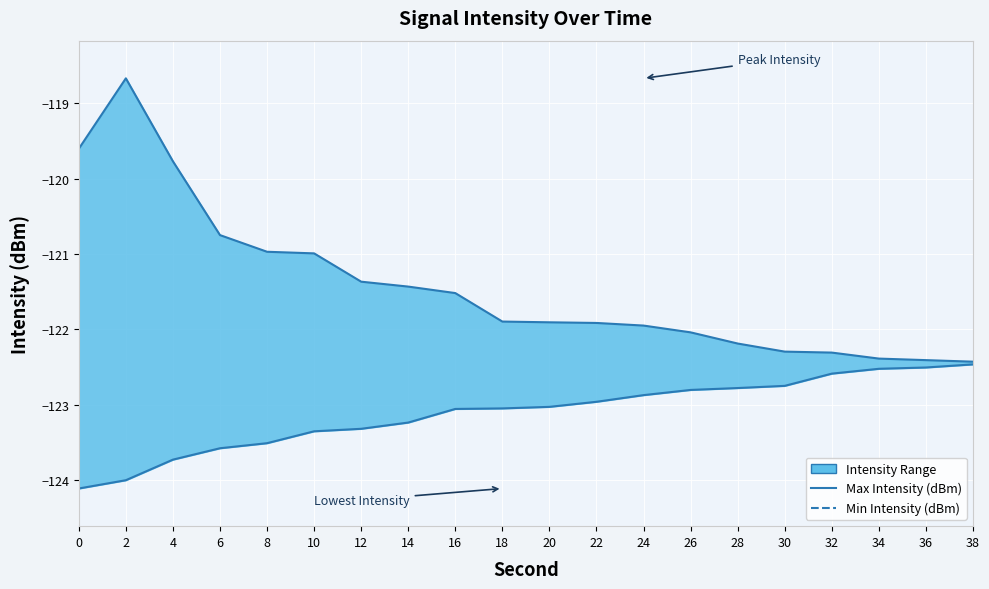

Reading left to right, extract all data points from this chart.

Max Intensity (dBm): 0=-119.6	2=-118.7	4=-119.8	6=-120.7	8=-121.0	10=-121.0	12=-121.4	14=-121.4	16=-121.5	18=-121.9	20=-121.9	22=-121.9	24=-121.9	26=-122.0	28=-122.2	30=-122.3	32=-122.3	34=-122.4	36=-122.4	38=-122.4
Min Intensity (dBm): 0=-124.1	2=-124.0	4=-123.7	6=-123.6	8=-123.5	10=-123.4	12=-123.3	14=-123.2	16=-123.1	18=-123.0	20=-123.0	22=-123.0	24=-122.9	26=-122.8	28=-122.8	30=-122.7	32=-122.6	34=-122.5	36=-122.5	38=-122.5